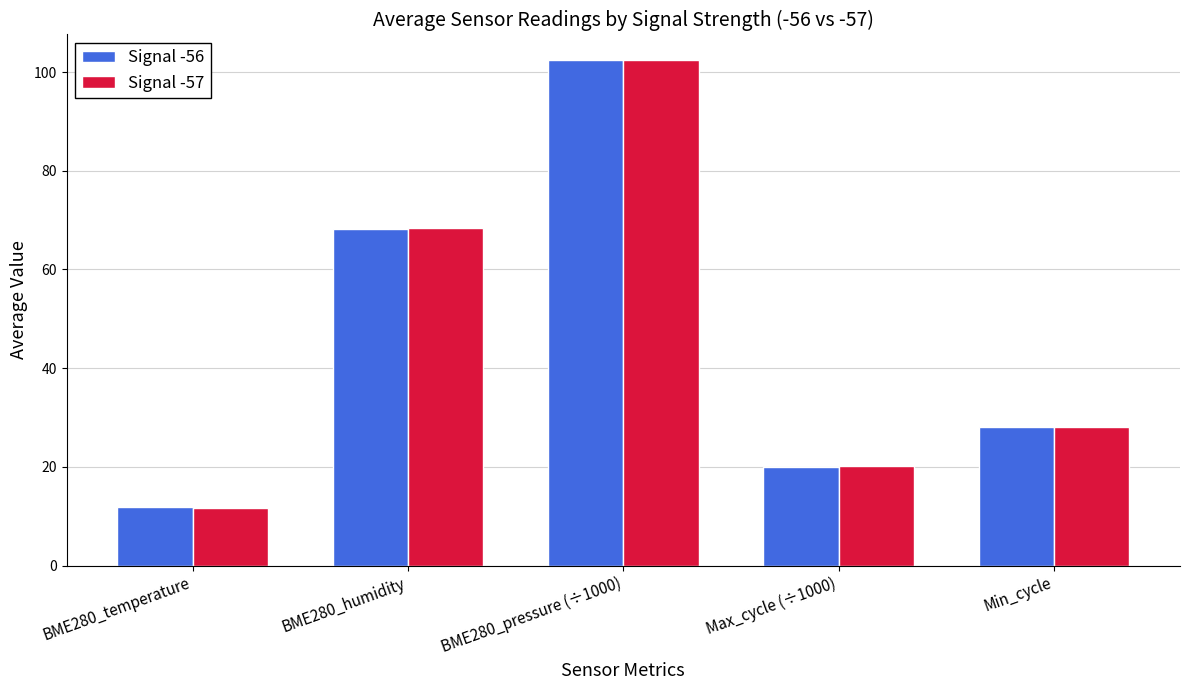

The Signal -57 series shows 68.5 at BME280_humidity. True or false?

True